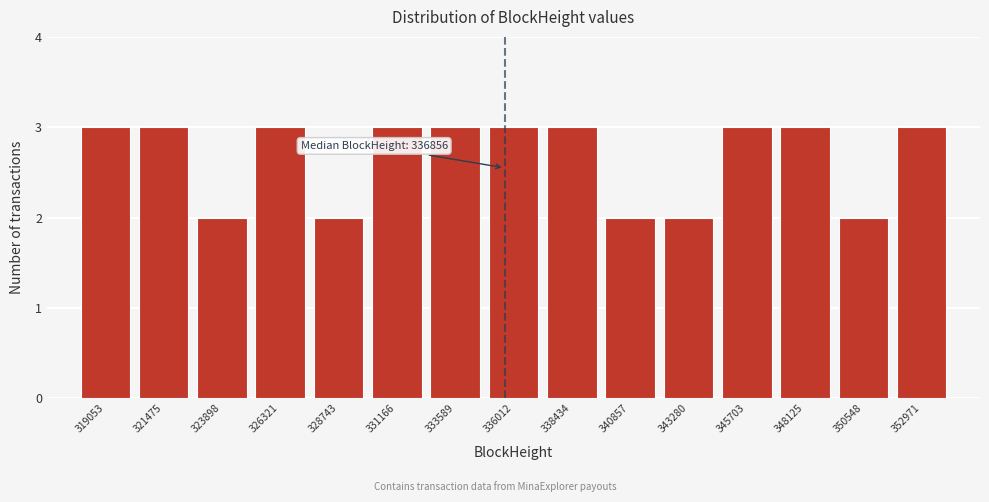

Reading right to left, what are all the values shown in this chart?

352971=3	350548=2	348125=3	345703=3	343280=2	340857=2	338434=3	336012=3	333589=3	331166=3	328743=2	326321=3	323898=2	321475=3	319053=3